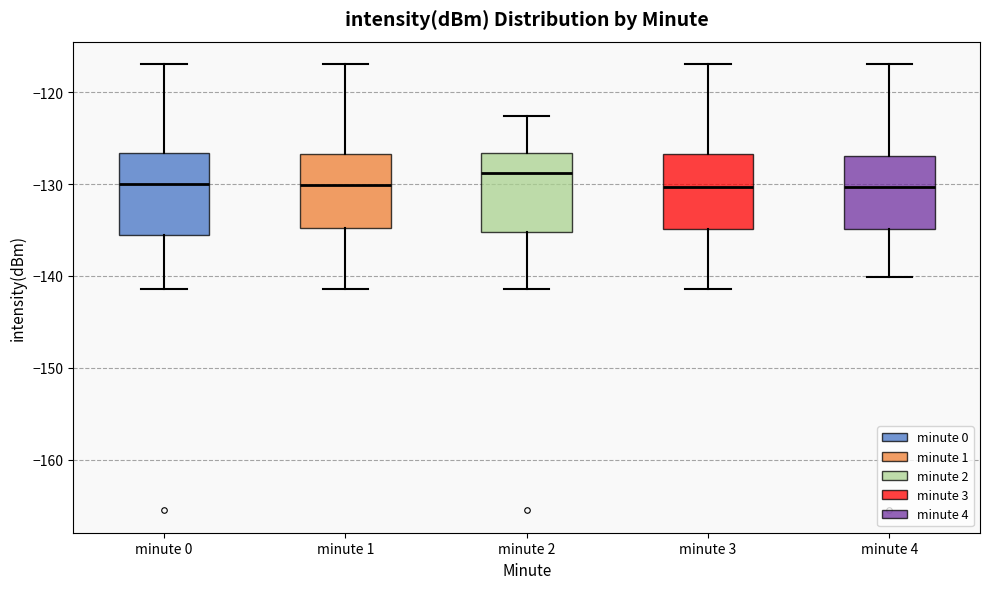

Reading left to right, transcribe this box plot: for each box, give where its median line is, the range the box spans, and where its two whiskers end, as read against the y-axis. The values are not printed on the chart, so give them approximately, as read against the axis.

minute 0: median -130, box -135 to -127, whiskers -141 to -117
minute 1: median -130, box -135 to -127, whiskers -141 to -117
minute 2: median -129, box -135 to -127, whiskers -141 to -123
minute 3: median -130, box -135 to -127, whiskers -141 to -117
minute 4: median -130, box -135 to -127, whiskers -140 to -117